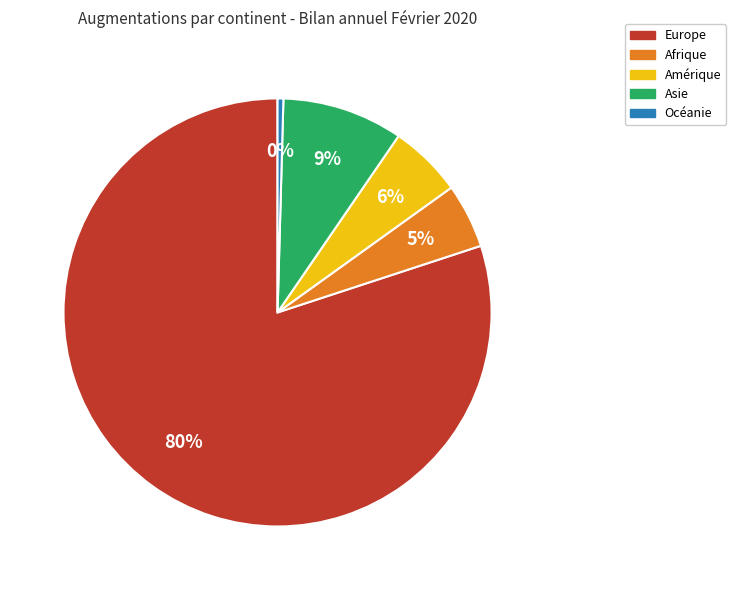

How many slices are in this pie chart?

5